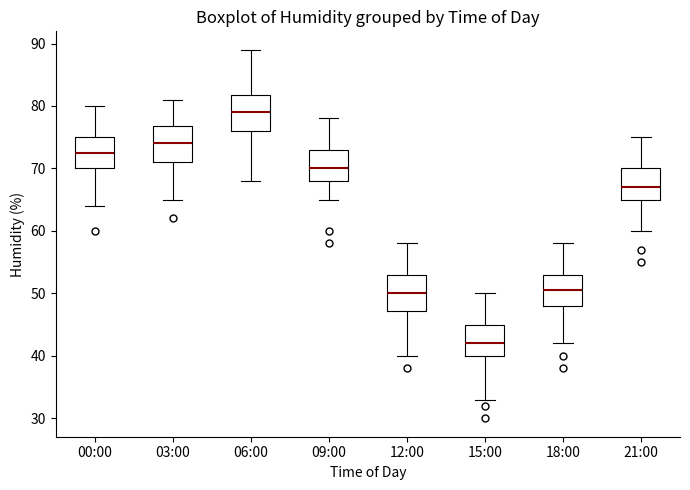

Reading left to right, read every box against the y-axis: the position of its median line, the range the box covers, and the ends of its whiskers. The values are not printed on the chart, so give them approximately, as read against the axis.

00:00: median 73, box 70 to 75, whiskers 64 to 80
03:00: median 74, box 71 to 77, whiskers 65 to 81
06:00: median 79, box 76 to 82, whiskers 68 to 89
09:00: median 70, box 68 to 73, whiskers 65 to 78
12:00: median 50, box 47 to 53, whiskers 40 to 58
15:00: median 42, box 40 to 45, whiskers 33 to 50
18:00: median 51, box 48 to 53, whiskers 42 to 58
21:00: median 67, box 65 to 70, whiskers 60 to 75